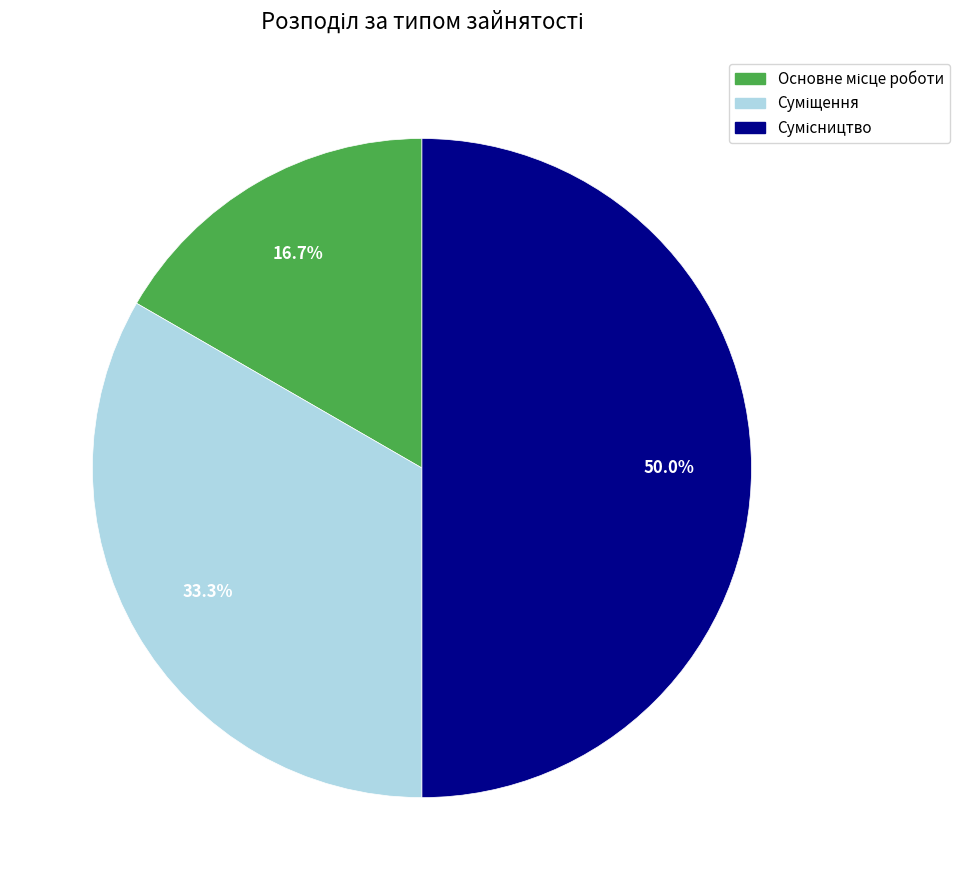

What is the total percentage of Сумісництво and Суміщення?

83.3%